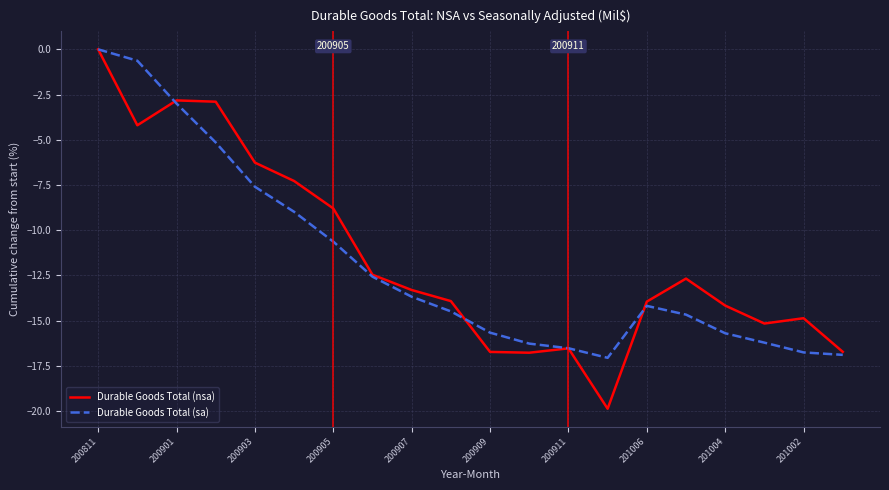

Which series has the widest spread of values?

Durable Goods Total (nsa)